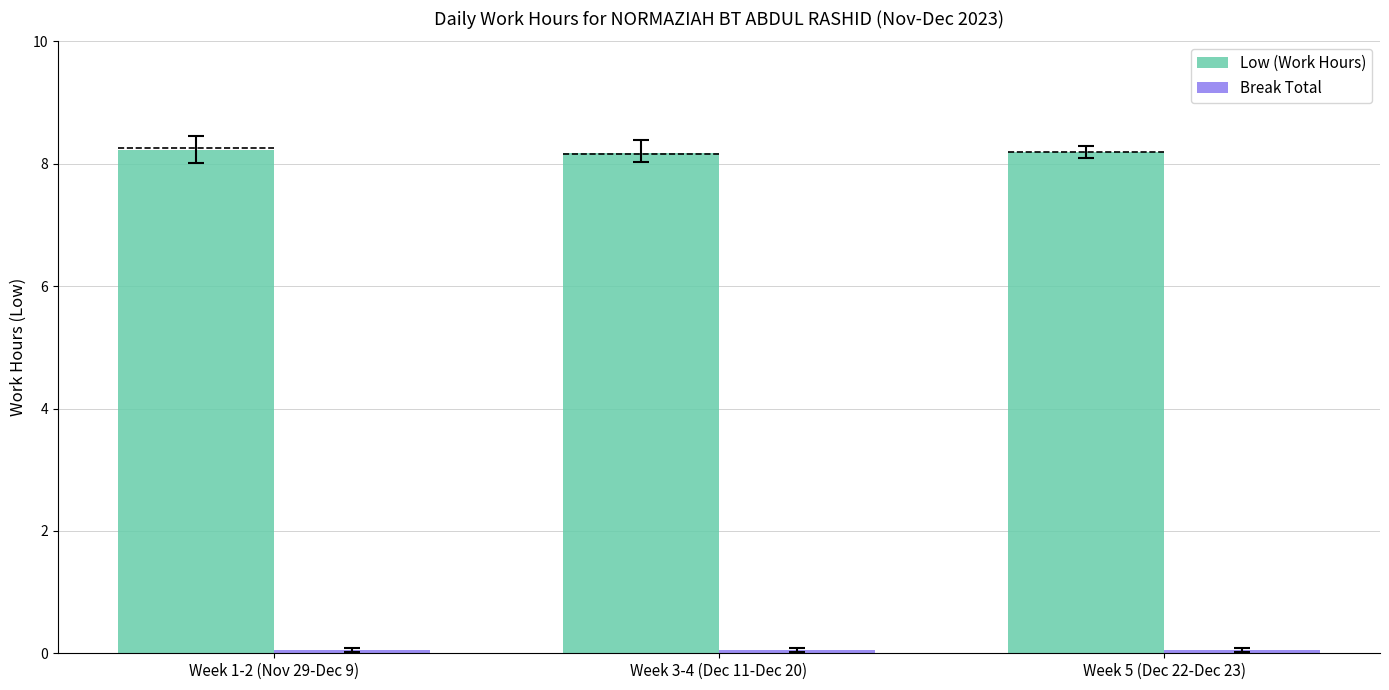

Which category has the lowest value in the Low (Work Hours) series?

Week 3-4 (Dec 11-Dec 20)